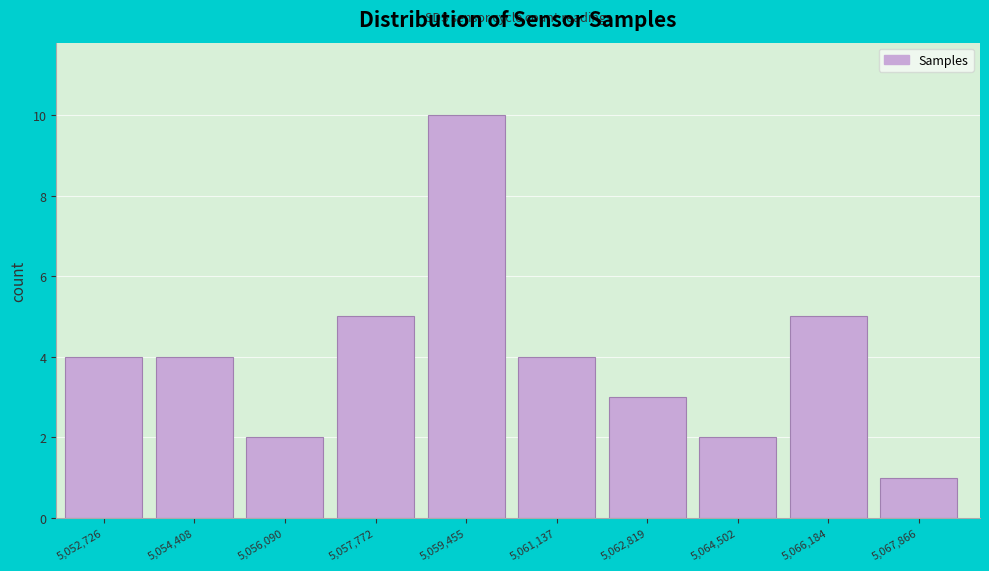

Reading left to right, extract all data points from this chart.

4	4	2	5	10	4	3	2	5	1